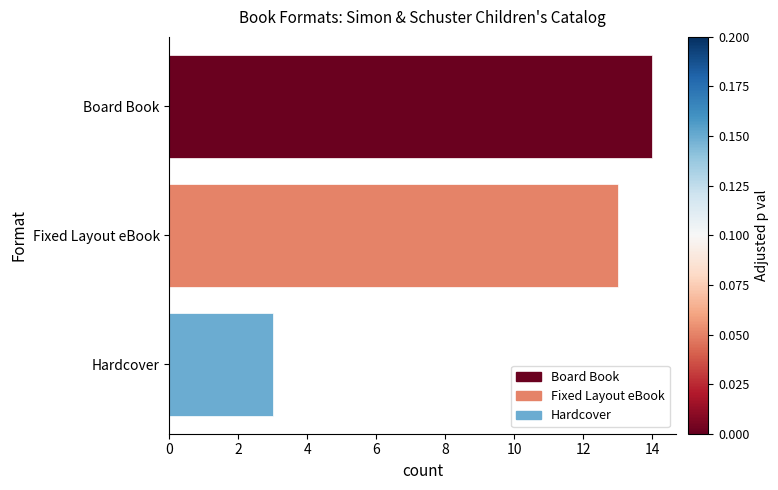

Does the chart contain any negative values?

No